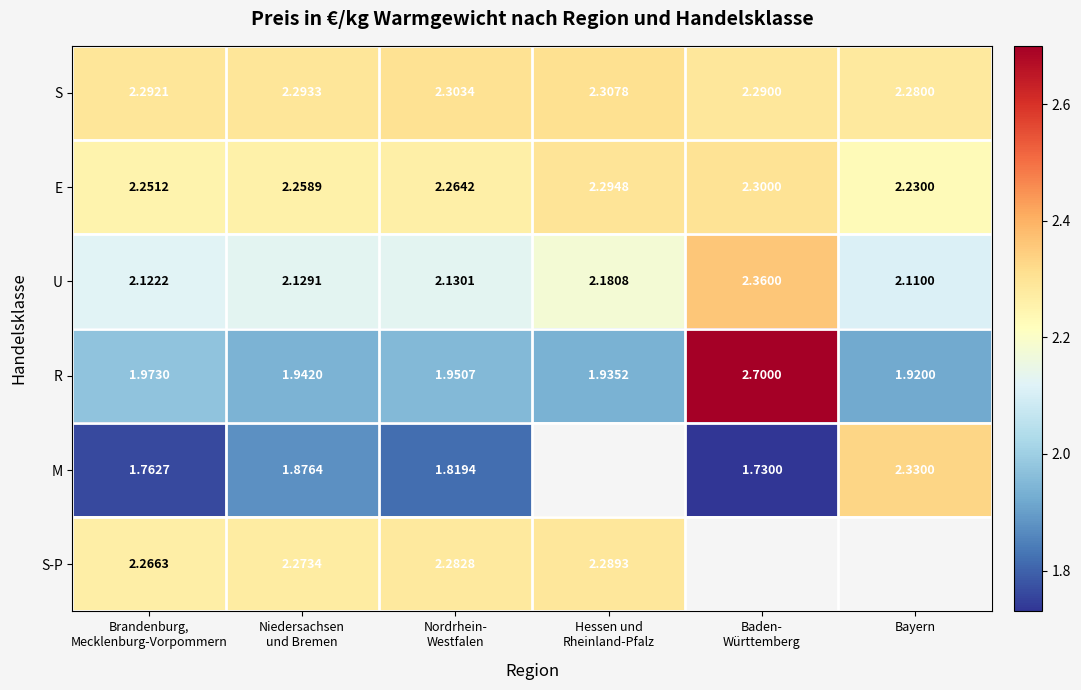

At which label does E reach its minimum?

Bayern